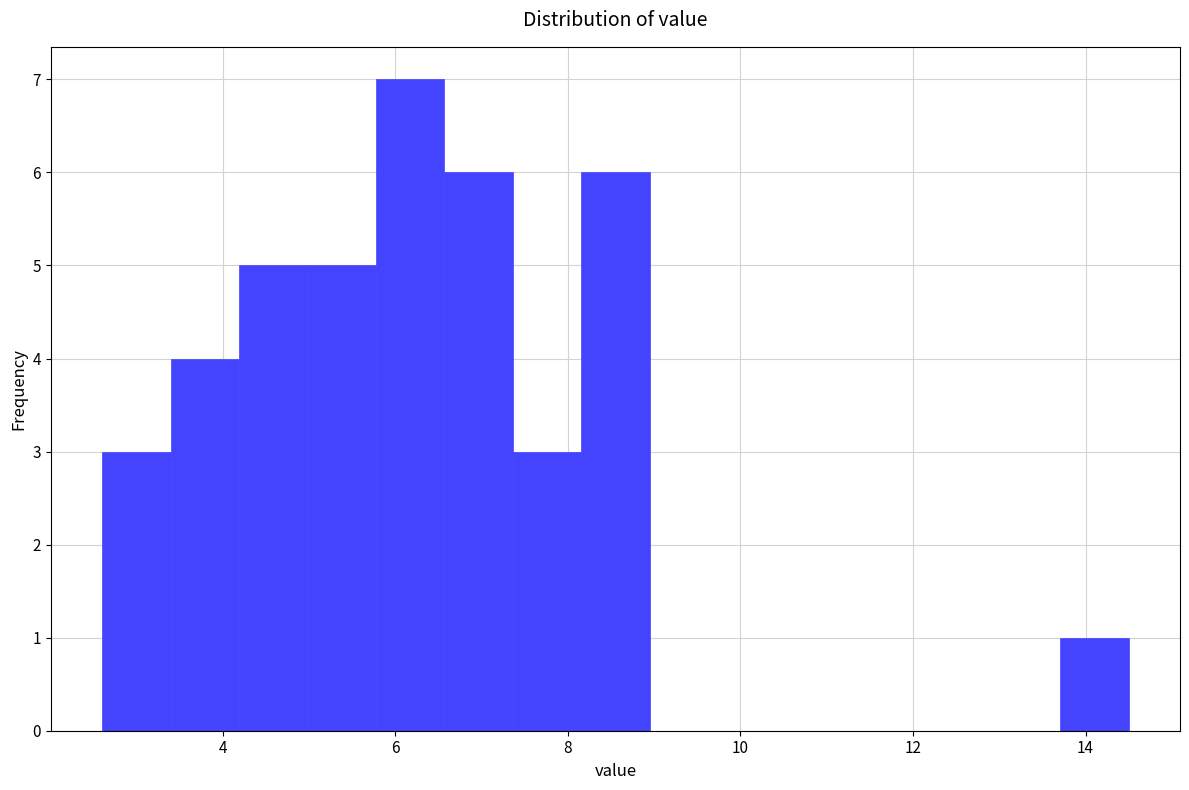

Around what value on the x-axis is the tallest bar? Give the approximate position of its centre, as read against the axis.

6.2